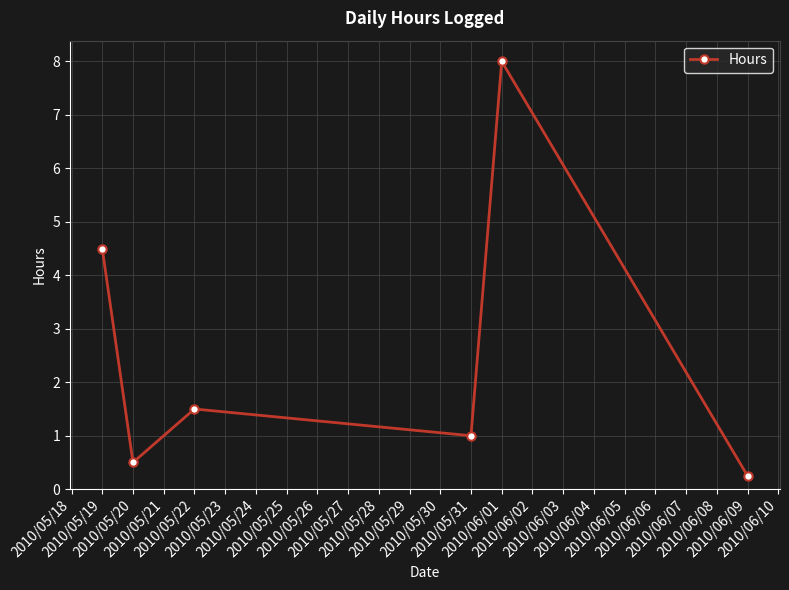

How many points are lower than both their immediate neighbors (excluding endpoints)?

2